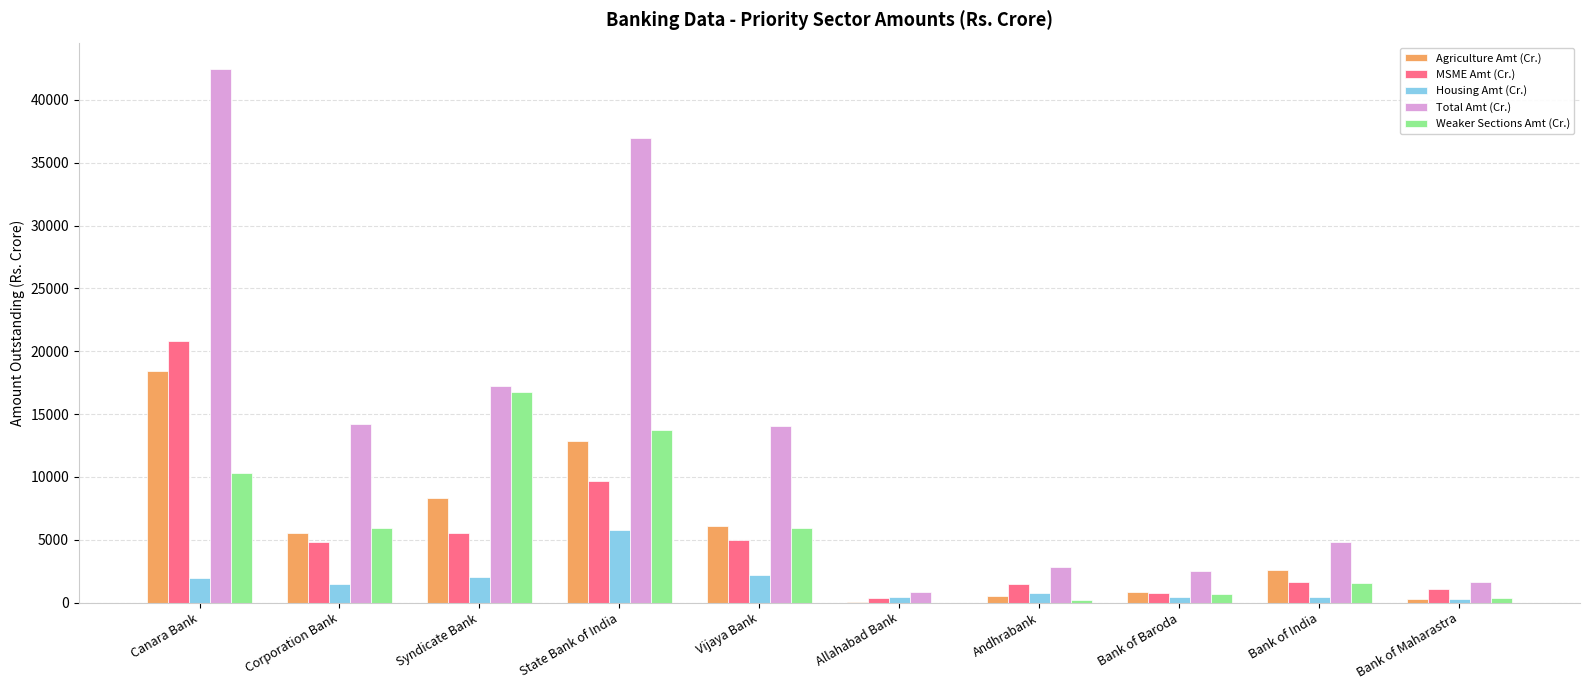

What is the greatest value displayed?

42430.4